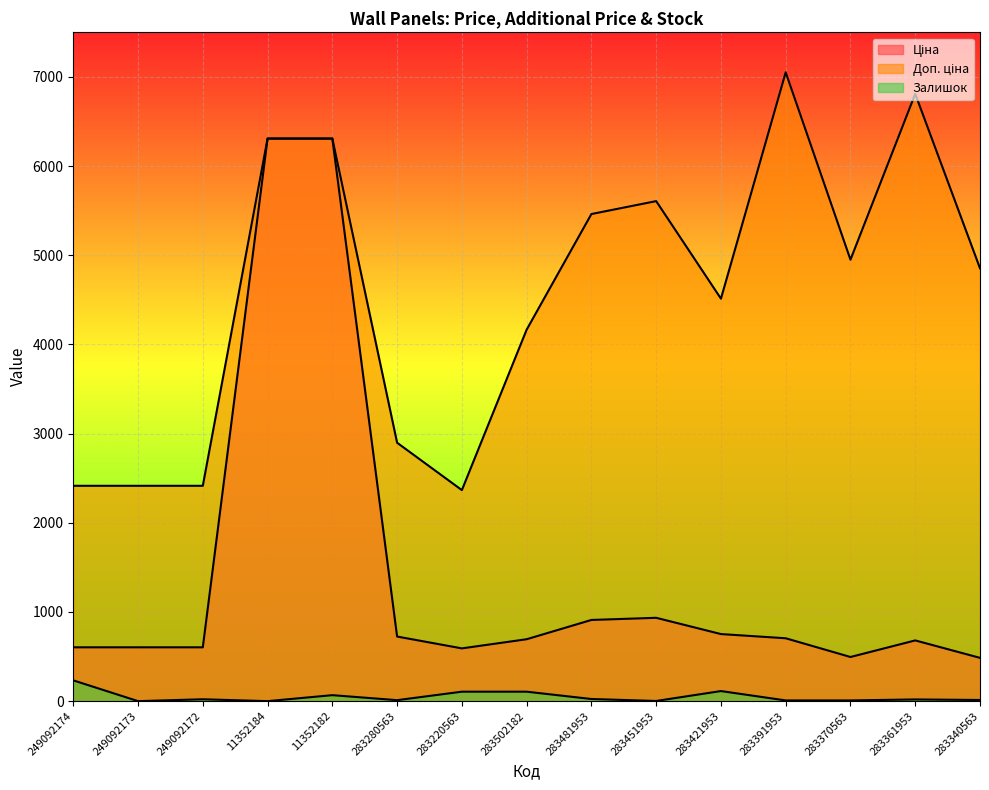

What is the highest value of the Ціна series?

6308.8